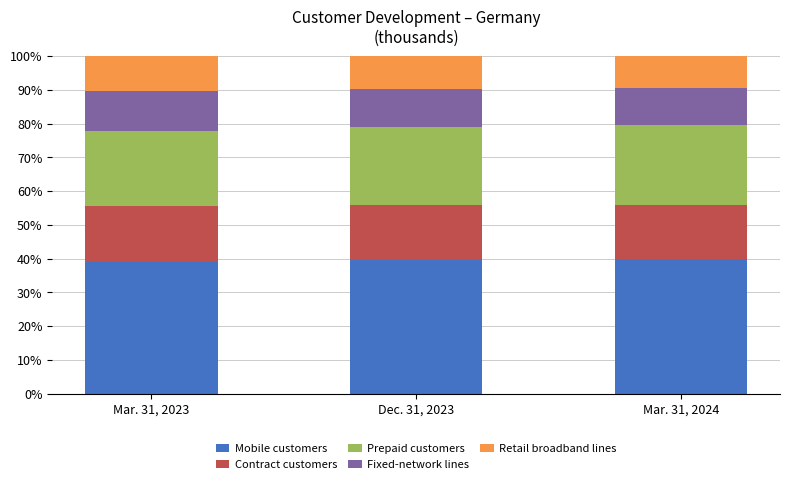

Are the bars horizontal?

No